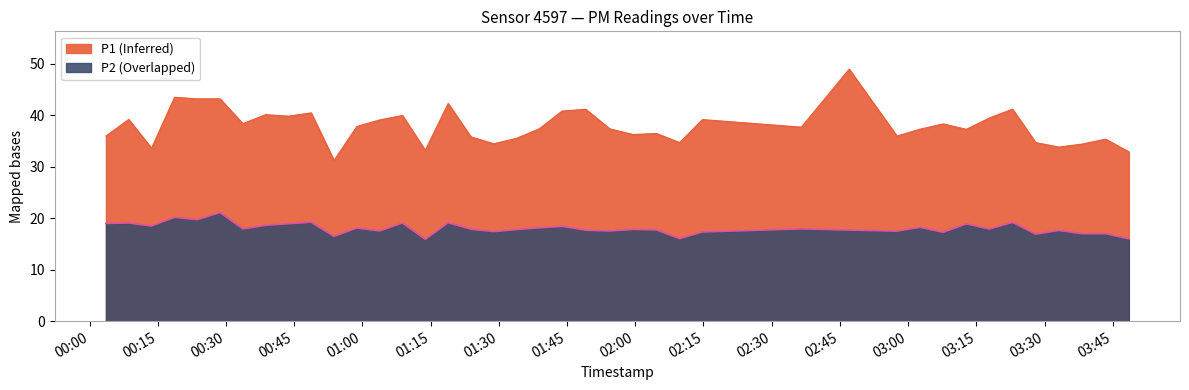

What is the total value across all series at 2023-02-15T02:04:39?

54.2